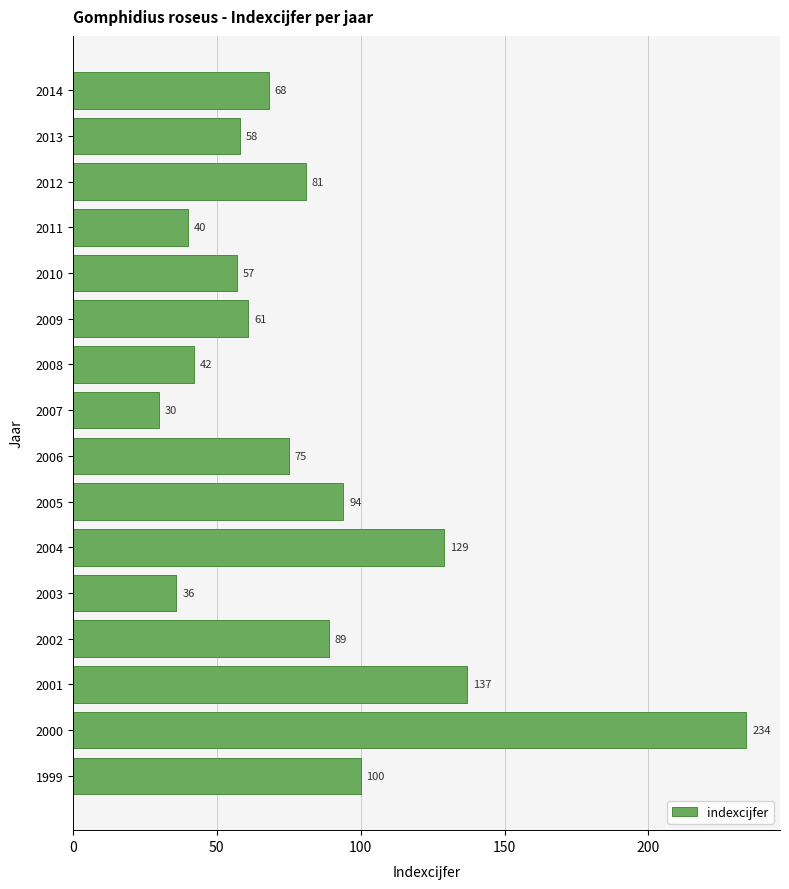

Count the number of data series in this chart.

1